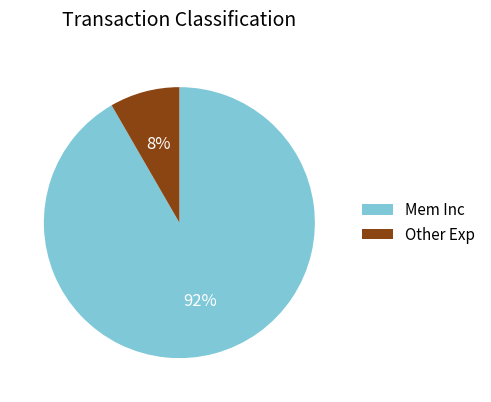

Does any single category account for the majority?

Yes